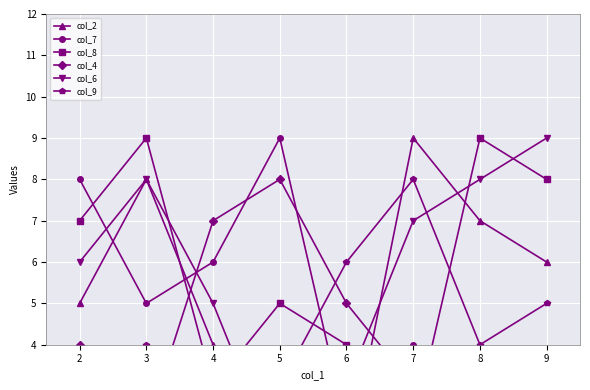

How many values in the col_9 series exceed 4?

3